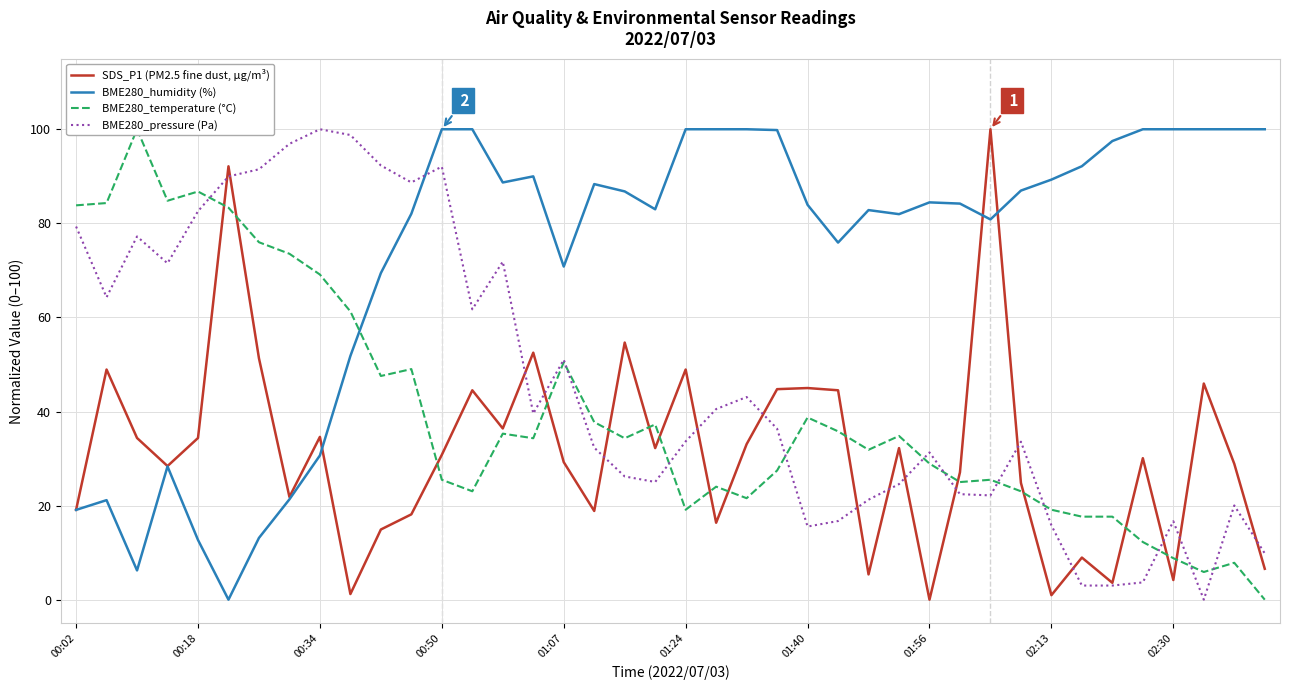

What value does the BME280_temperature (°C) series have at 13?

23.0